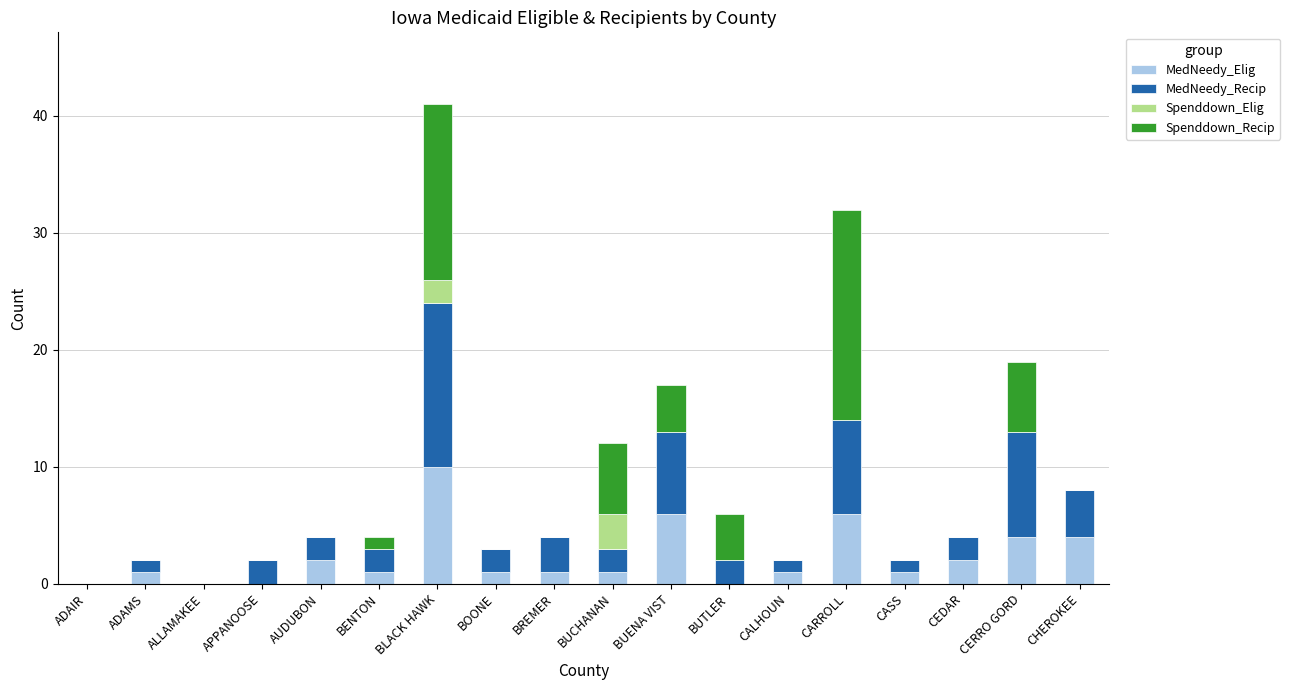

Which category has the highest value in the MedNeedy_Elig series?

BLACK HAWK